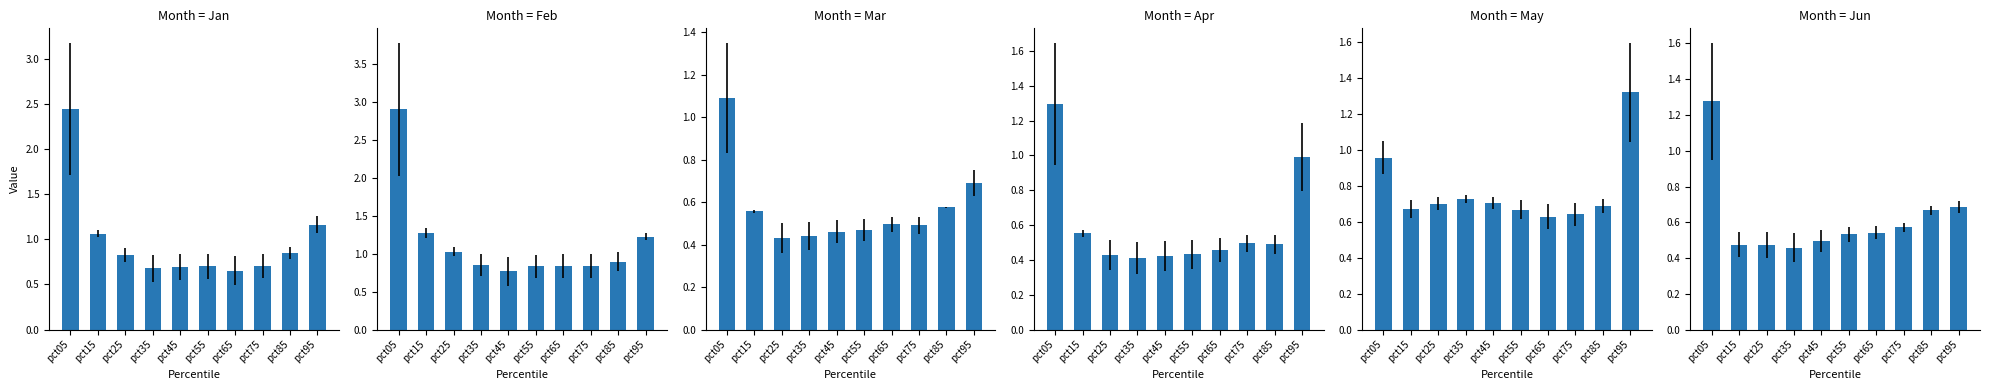

What is the value of the May bar at the 3rd from the left?

0.7